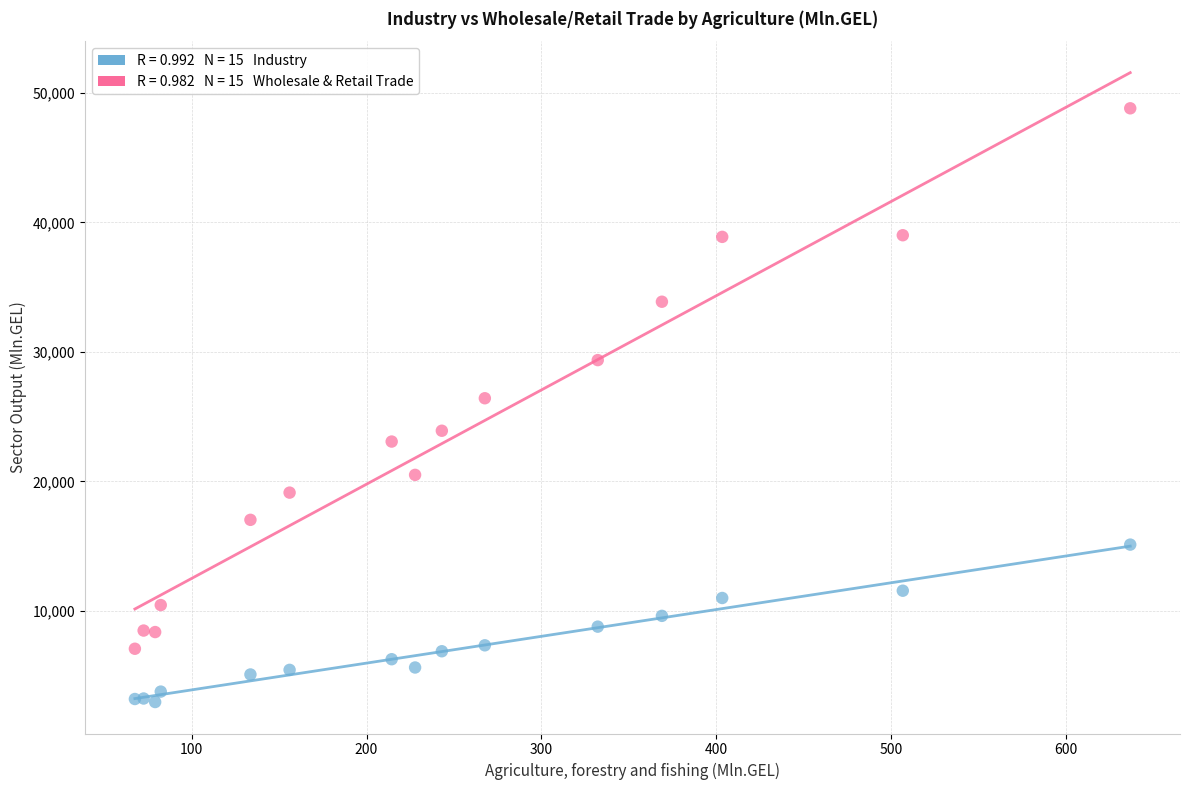

Across all series, what Y value is closest to 25883?

26417.7